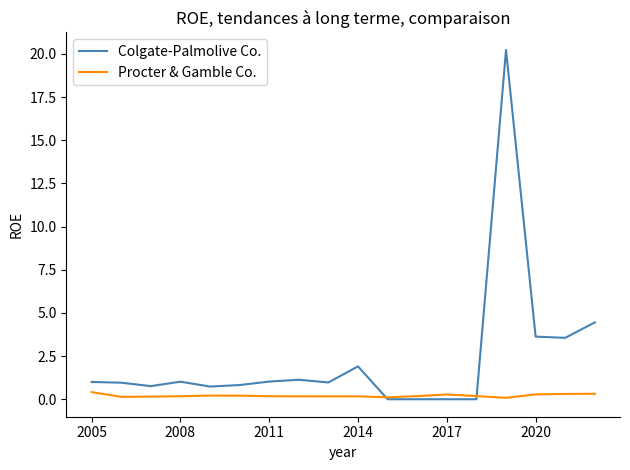

What are all the series names shown in the legend?

Colgate-Palmolive Co., Procter & Gamble Co.